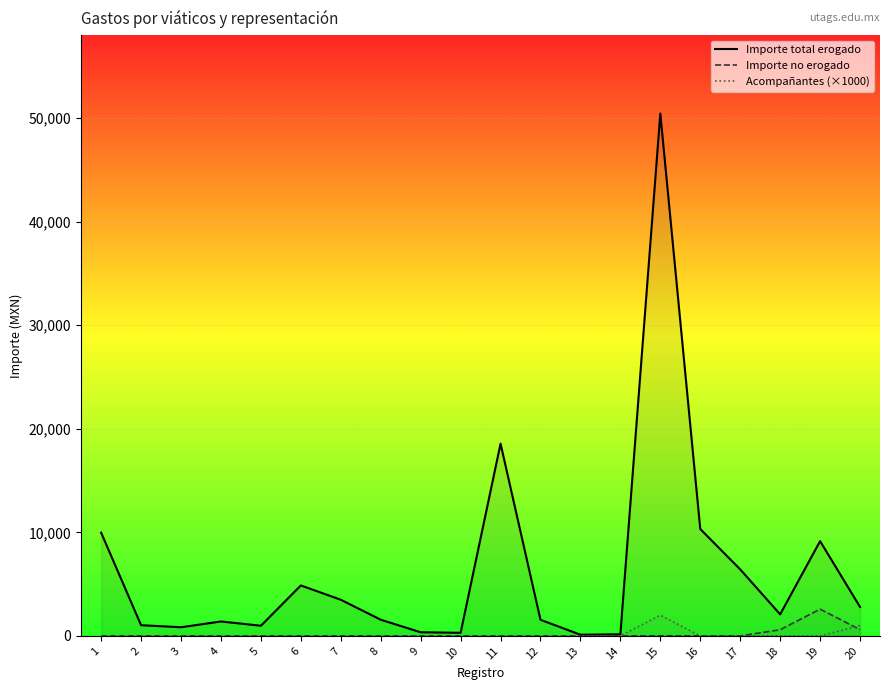

Read the Acompañantes (×1000) value at 20.

1000.0